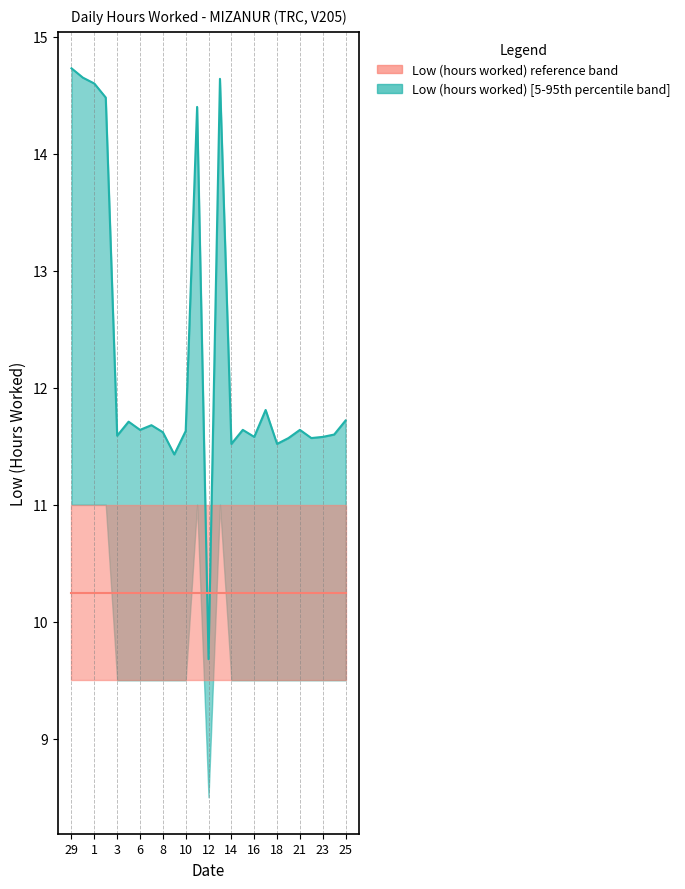

True or false: Low reference median has a value of 5.0 at 25.

False